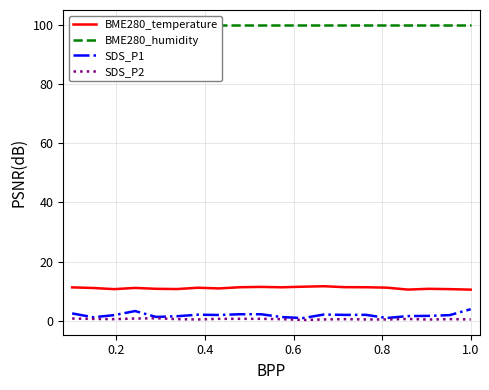

True or false: BME280_humidity and BME280_temperature intersect in this chart.

False